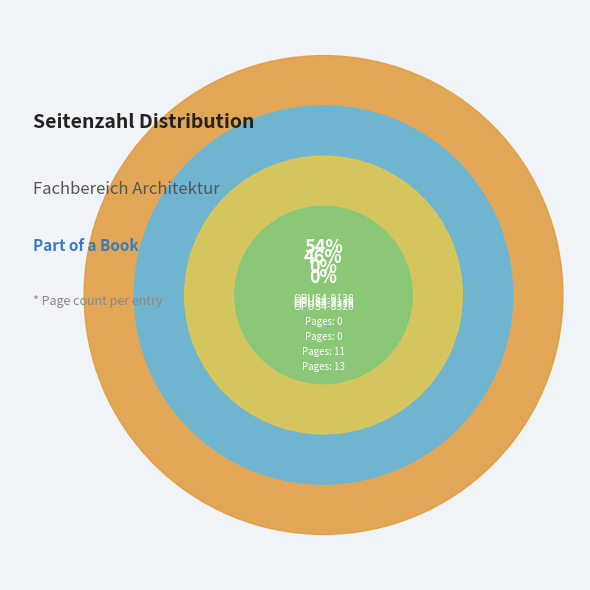

Rank the categories by value from lowest to highest.

OPUS4-9138, OPUS4-9139, OPUS4-8319, OPUS4-8320